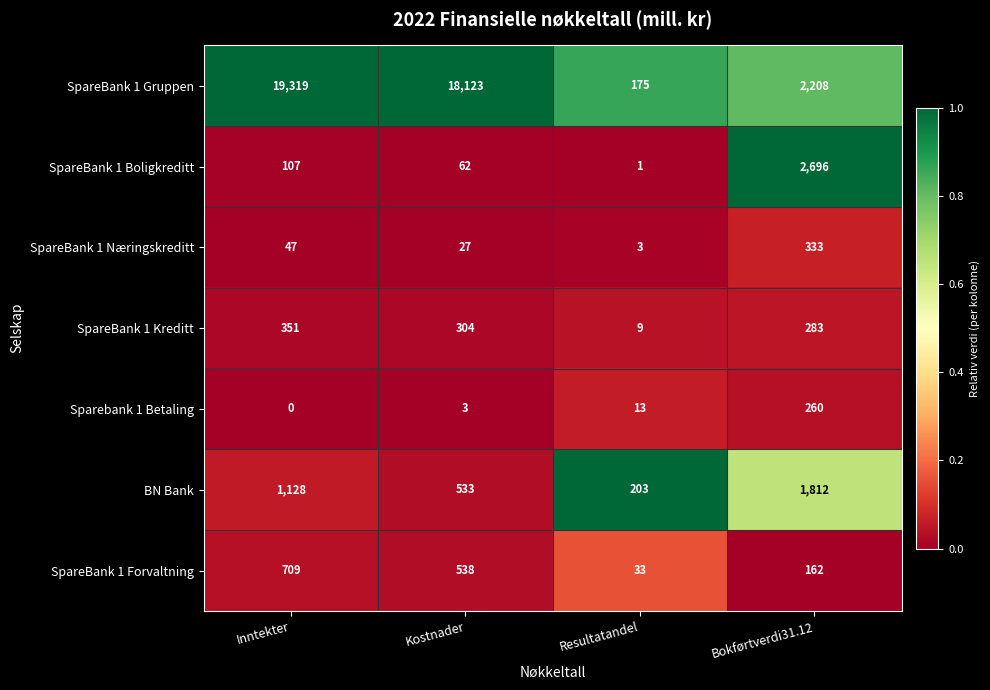

What is the difference between the maximum and minimum values in the SpareBank 1 Næringskreditt series?

330